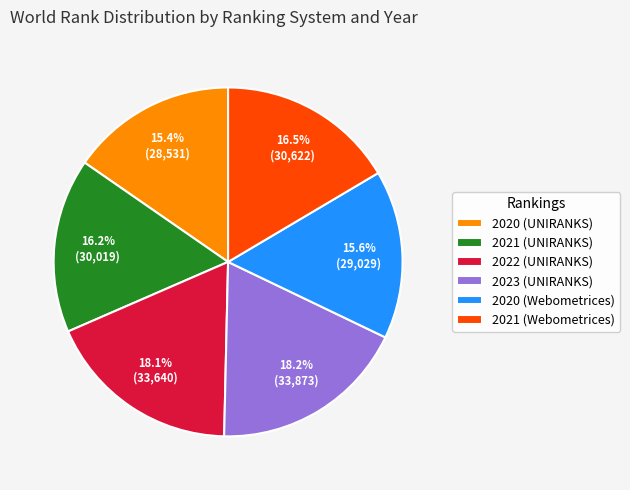

To the nearest percent, what percentage of the pie is 2021 (UNIRANKS)?

16%